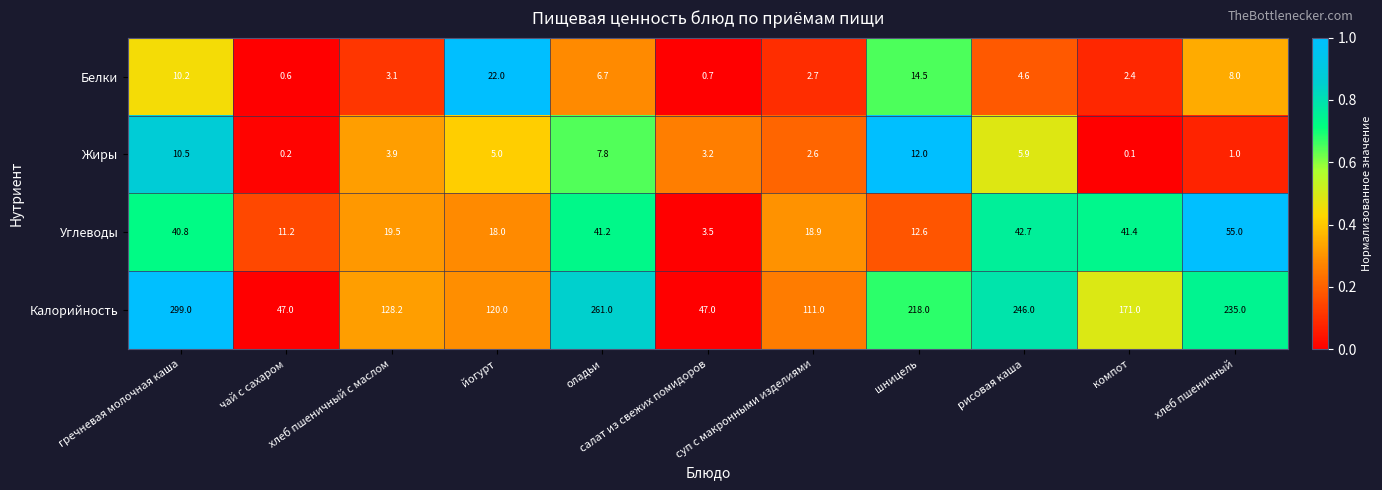

What is the spread (max minus min) of values at салат из свежих помидоров?

46.3